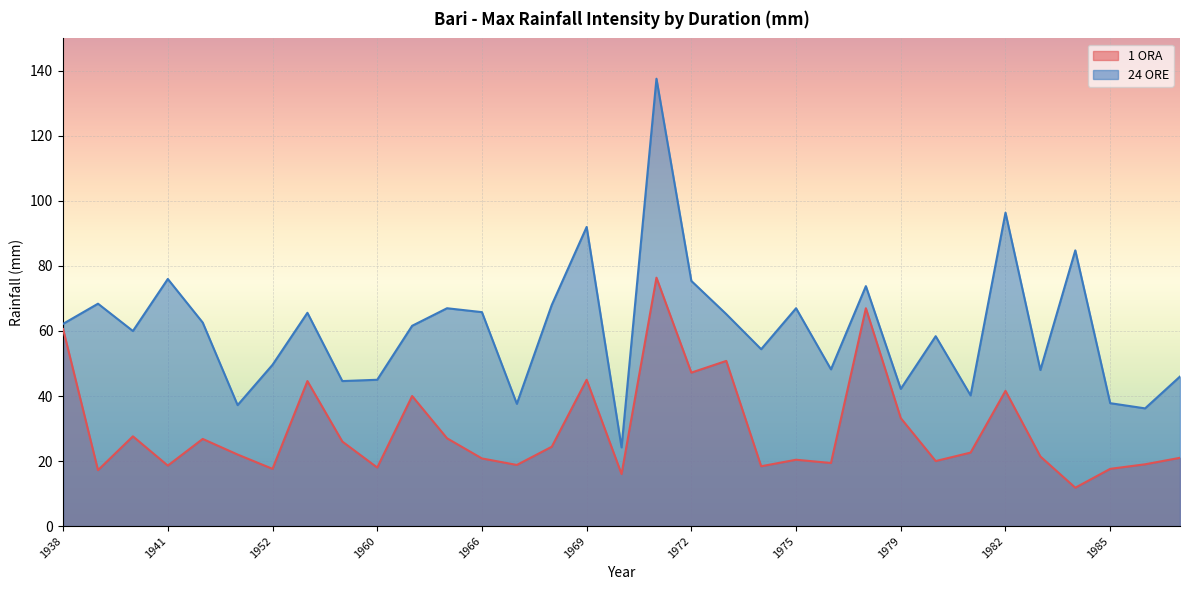

What is the highest value of the 24 ORE series?

137.6